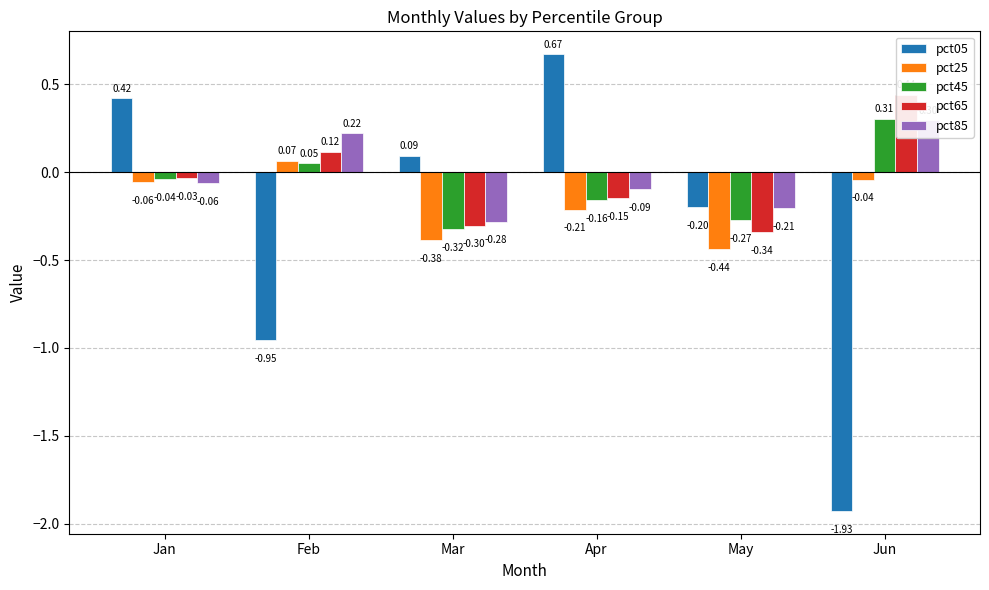

What is the maximum value for pct45?

0.3